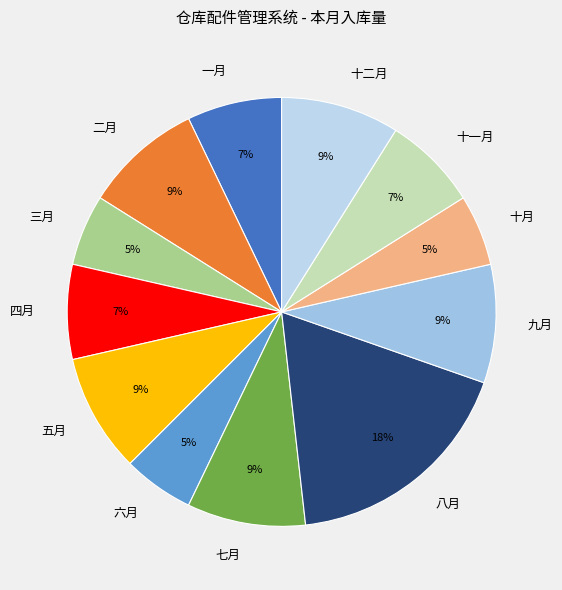

Which category has the biggest portion of the pie?

八月